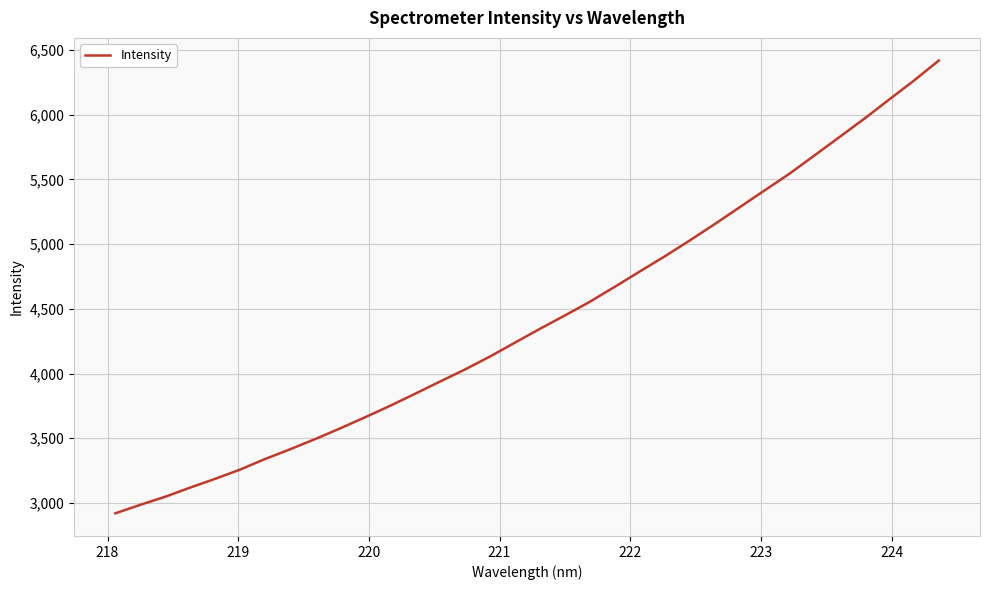

Is this an area chart (filled region under the line)?

No